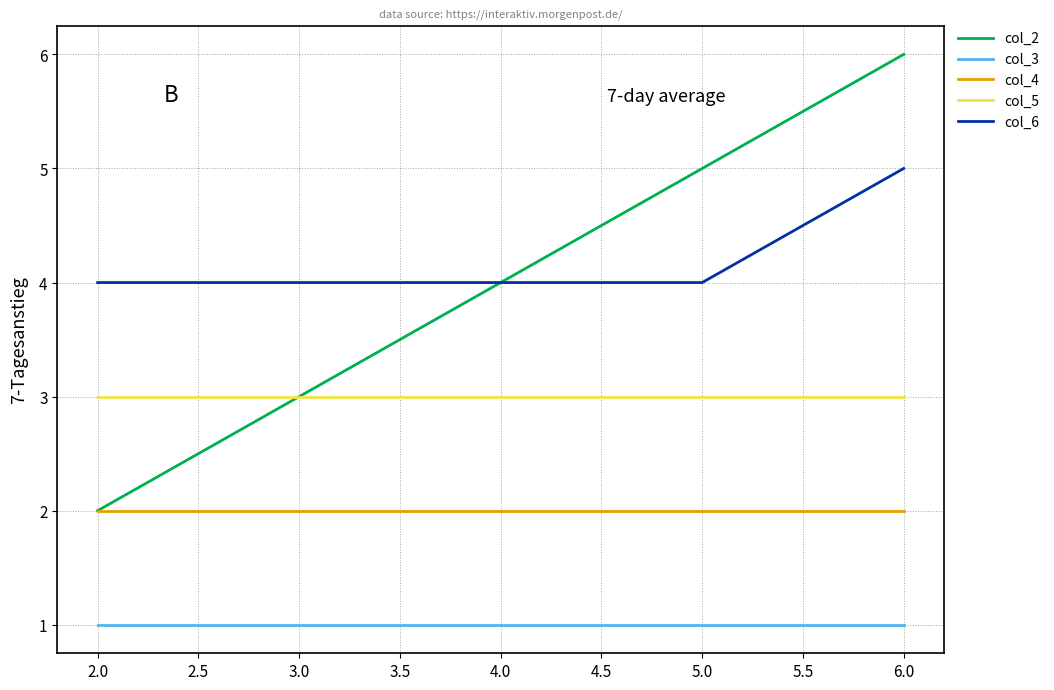

How many categories are shown in the chart?

5